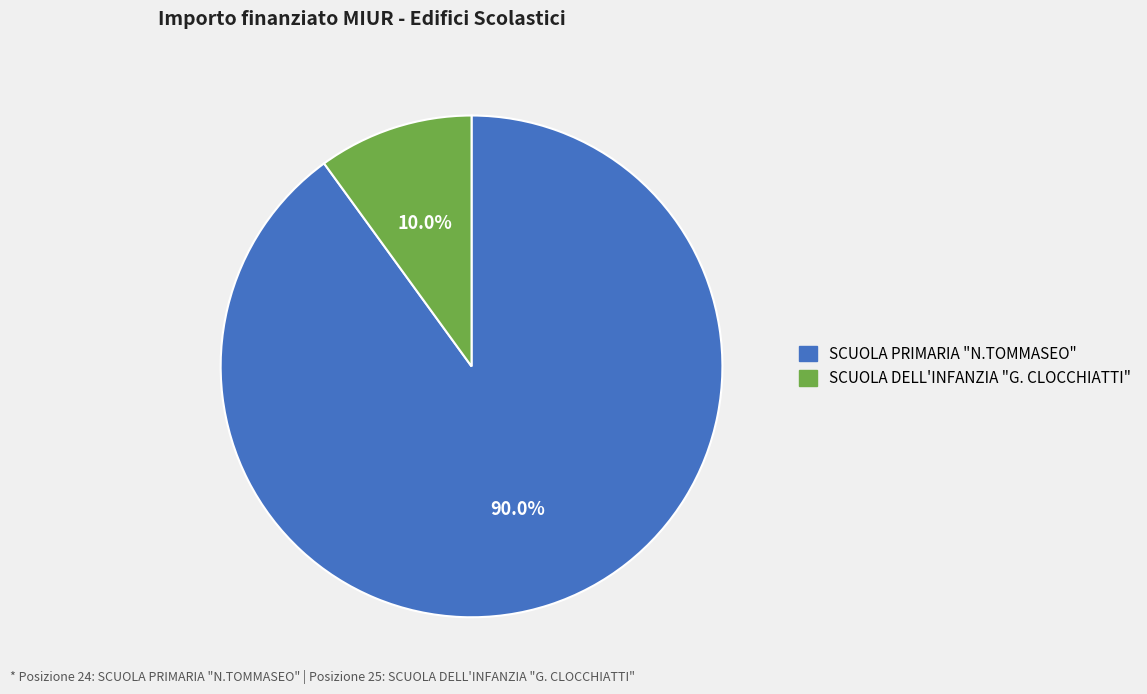

Combined, do SCUOLA PRIMARIA "N.TOMMASEO" and SCUOLA DELL'INFANZIA "G. CLOCCHIATTI" account for over 50%?

Yes